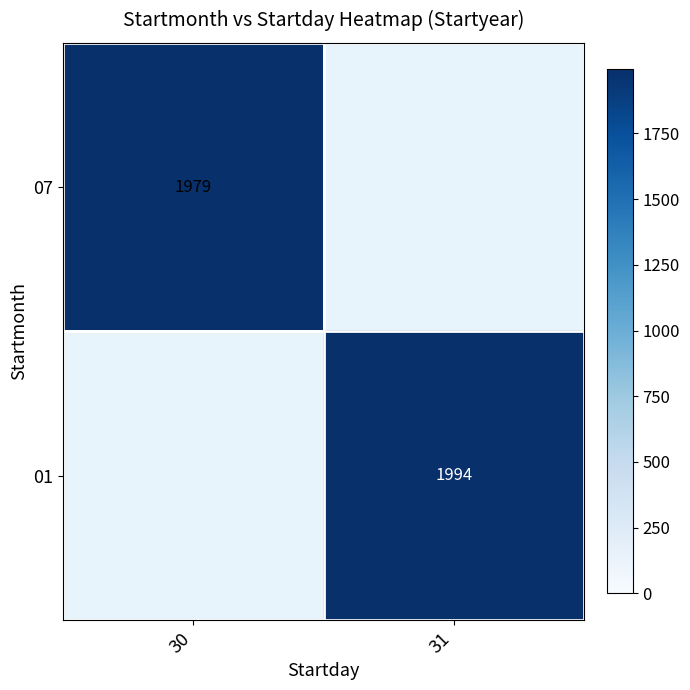

The value of 01 at 31 is 1994. True or false?

True